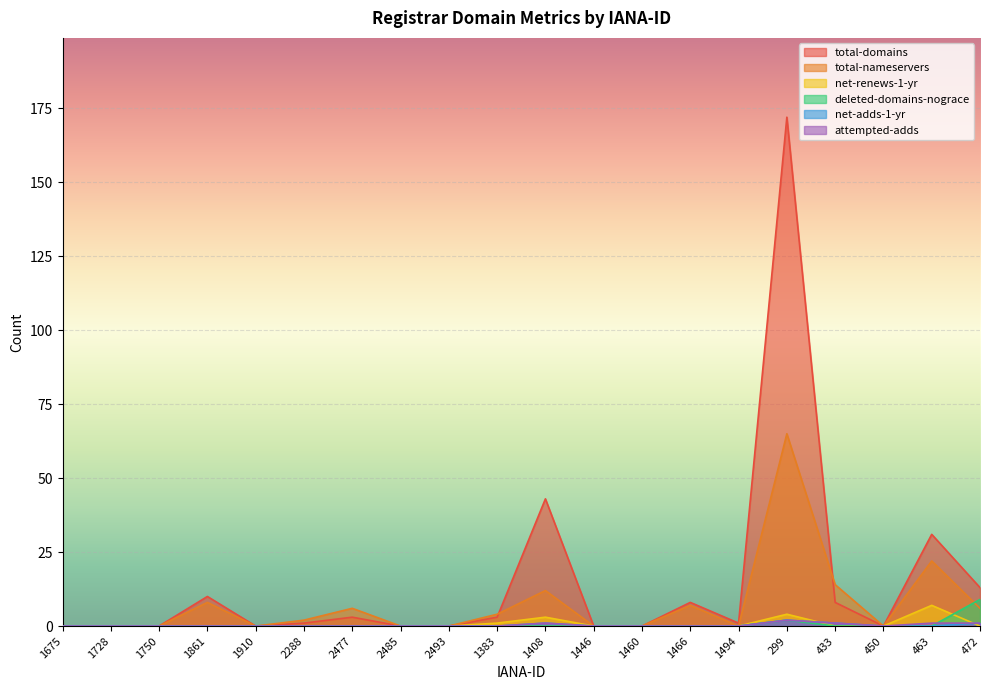

List the series in order of their peak value, highest first.

total-domains, total-nameservers, deleted-domains-nograce, net-renews-1-yr, net-adds-1-yr, attempted-adds